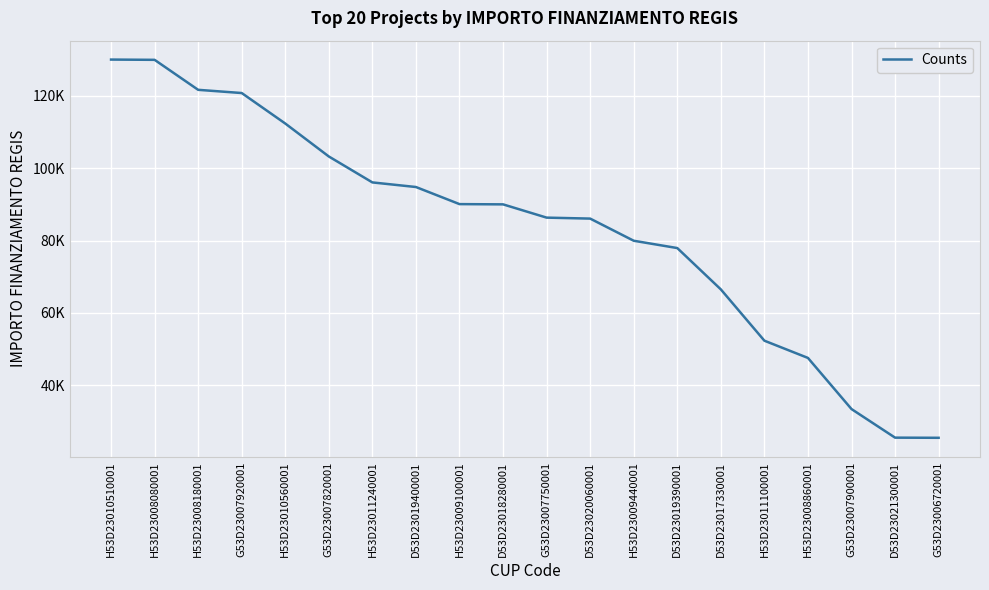

Reading left to right, extract all data points from this chart.

H53D23010510001=130000	H53D23008080001=129929	H53D23008180001=121644	G53D23007920001=120757	H53D23010560001=112332	G53D23007820001=103228	H53D23011240001=96064	D53D23019400001=94792	H53D23009100001=90070	D53D23018280001=90000	G53D23007750001=86336	D53D23020060001=86068	H53D23009440001=79948	D53D23019390001=77928	D53D23017330001=66511	H53D23011100001=52338	H53D23008860001=47575	G53D23007900001=33451	D53D23021300001=25552	G53D23006720001=25512